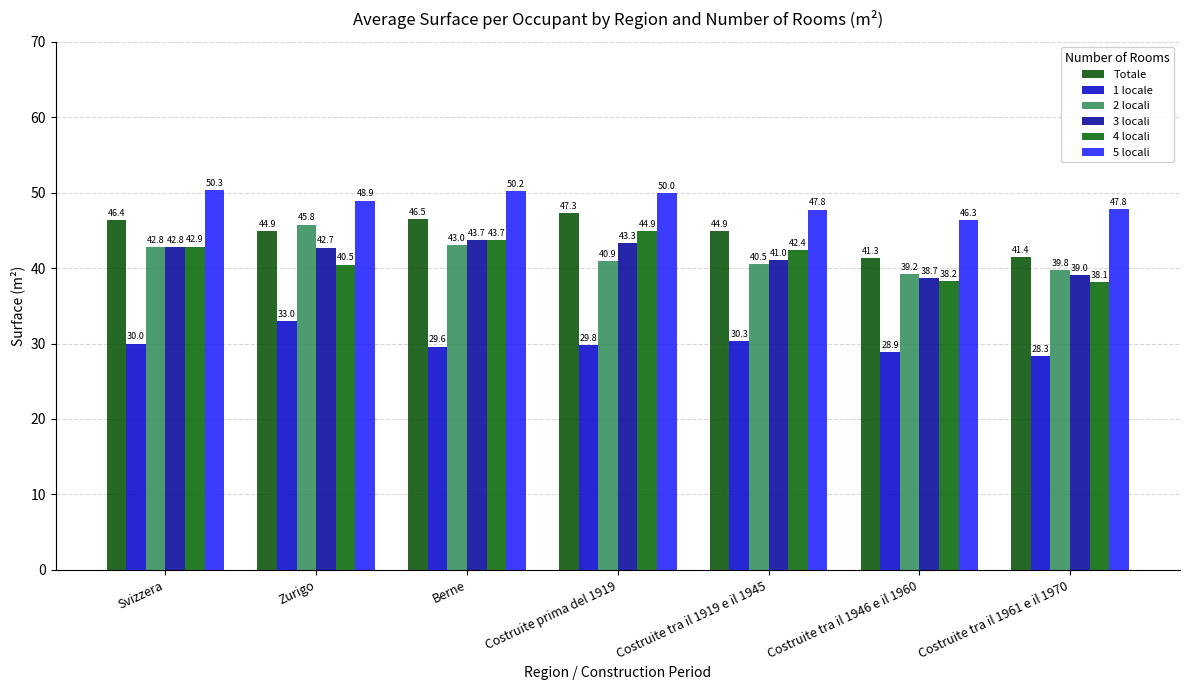

List the series in order of their peak value, highest first.

5 locali, Totale, 2 locali, 4 locali, 3 locali, 1 locale